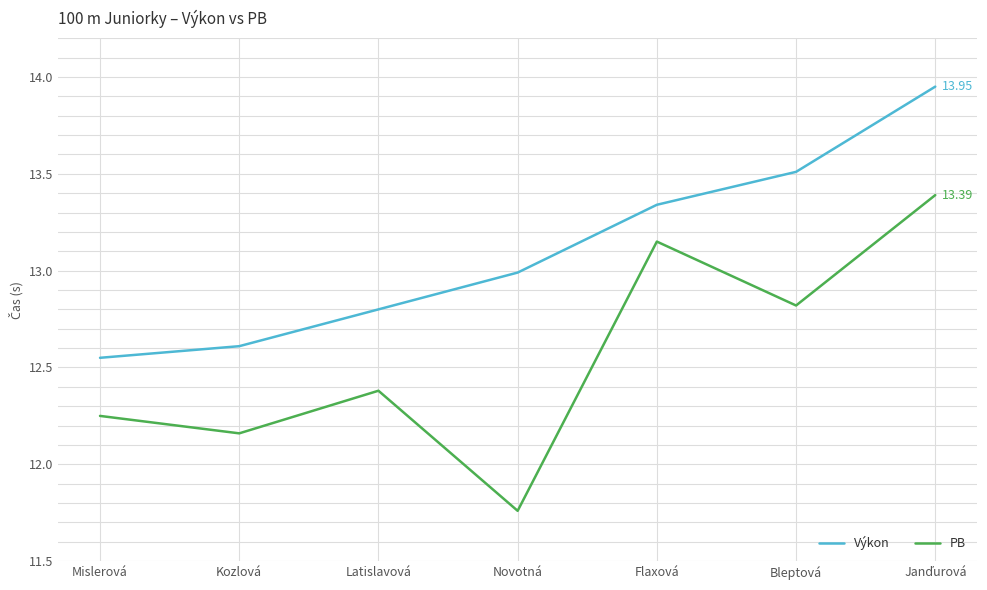

What is the total value across all series at Flaxová?

26.5